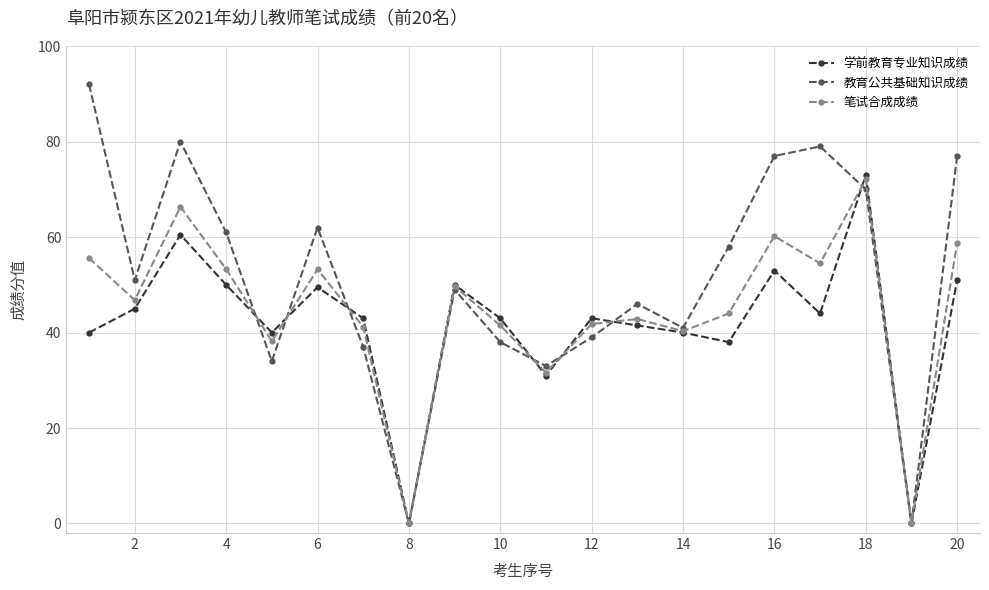

How many interior local peaks does the 笔试合成成绩 series have?

6